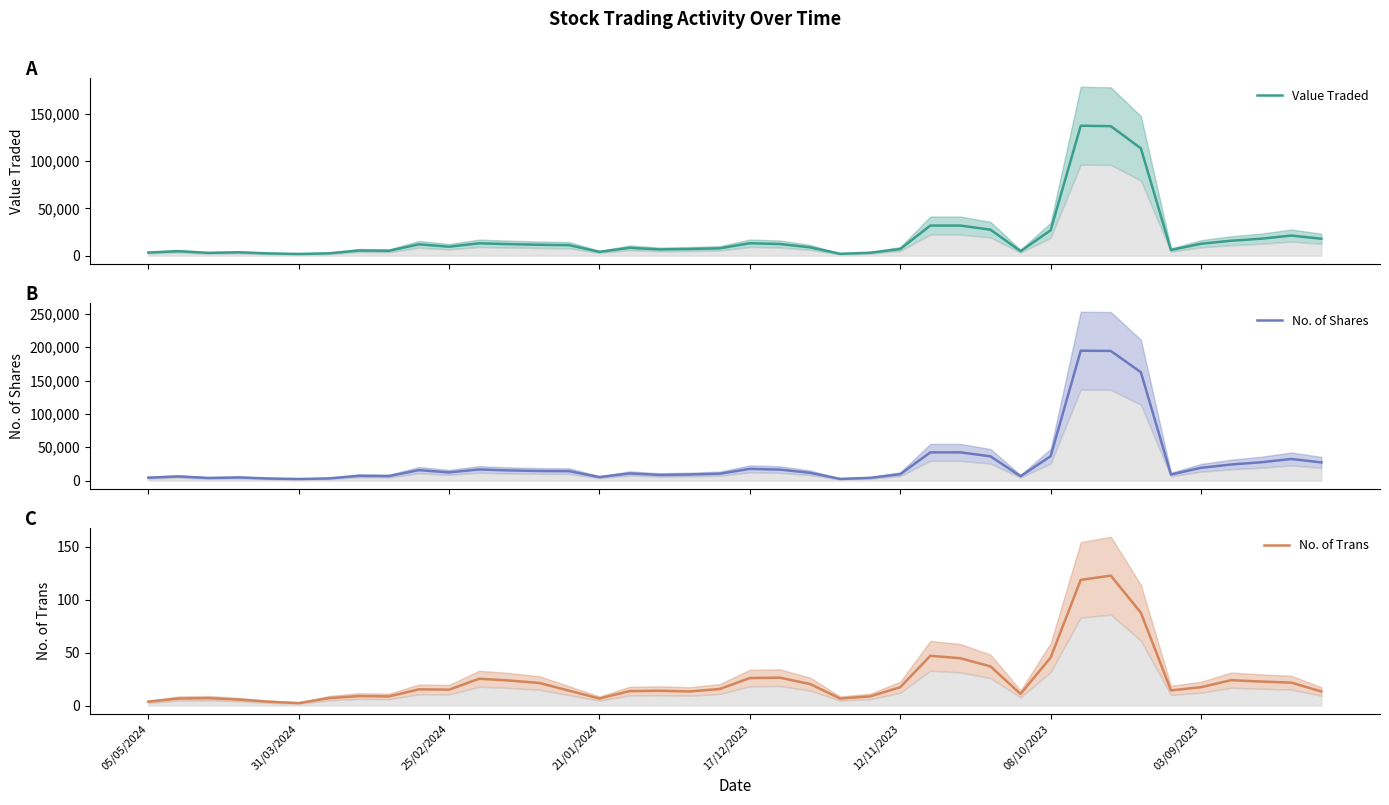

Between 22 and 17, which is larger?

22